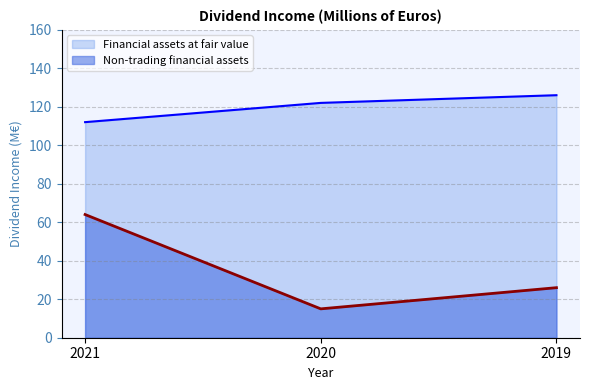

List the series in order of their peak value, lowest first.

Non-trading financial assets, Financial assets at fair value